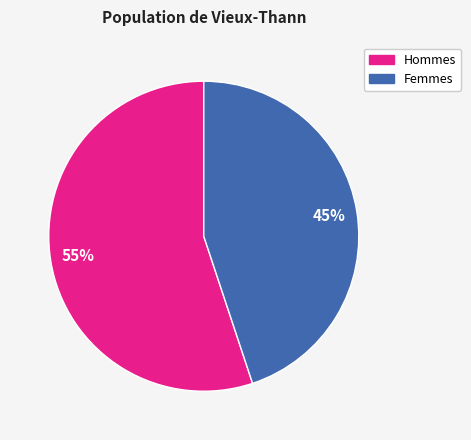

To the nearest percent, what is the difference between the largest and smallest slice percentages?

10%